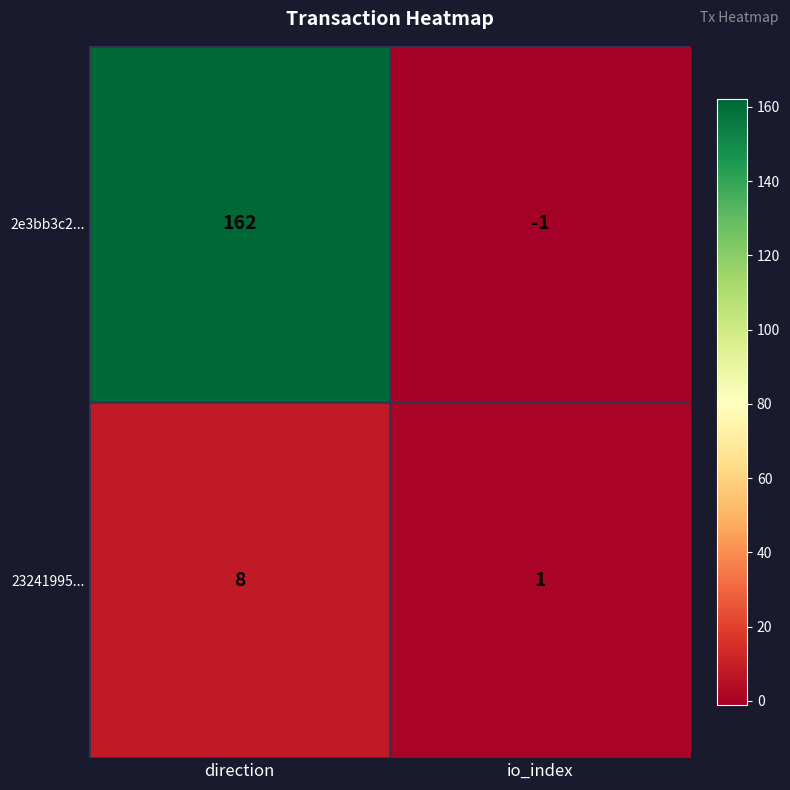

What is the total value across all series at direction?

170